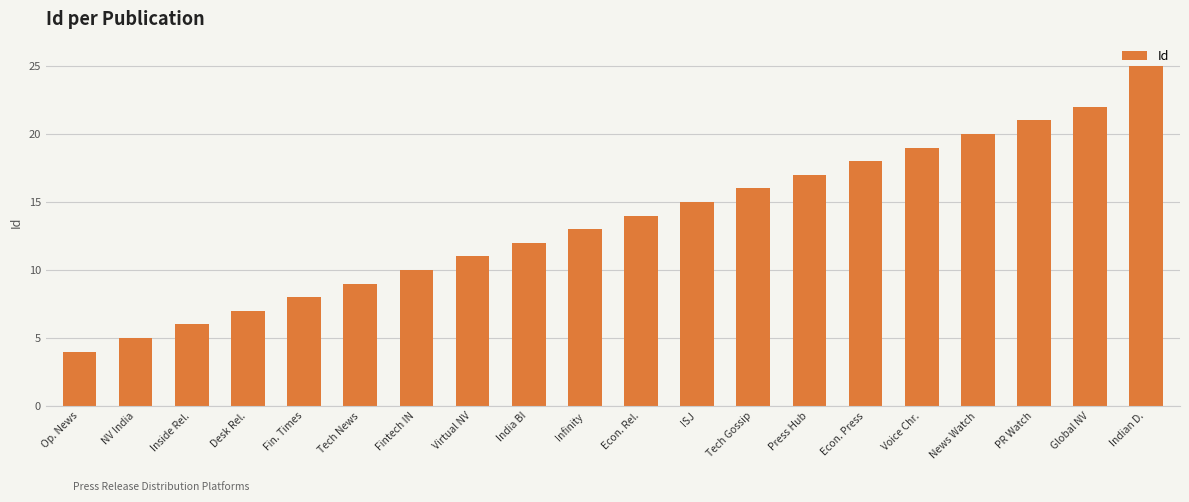

Rank the categories by value from lowest to highest.

Op. News, NV India, Inside Rel., Desk Rel., Fin. Times, Tech News, Fintech IN, Virtual NV, India BI, Infinity, Econ. Rel., ISJ, Tech Gossip, Press Hub, Econ. Press, Voice Chr., News Watch, PR Watch, Global NV, Indian D.